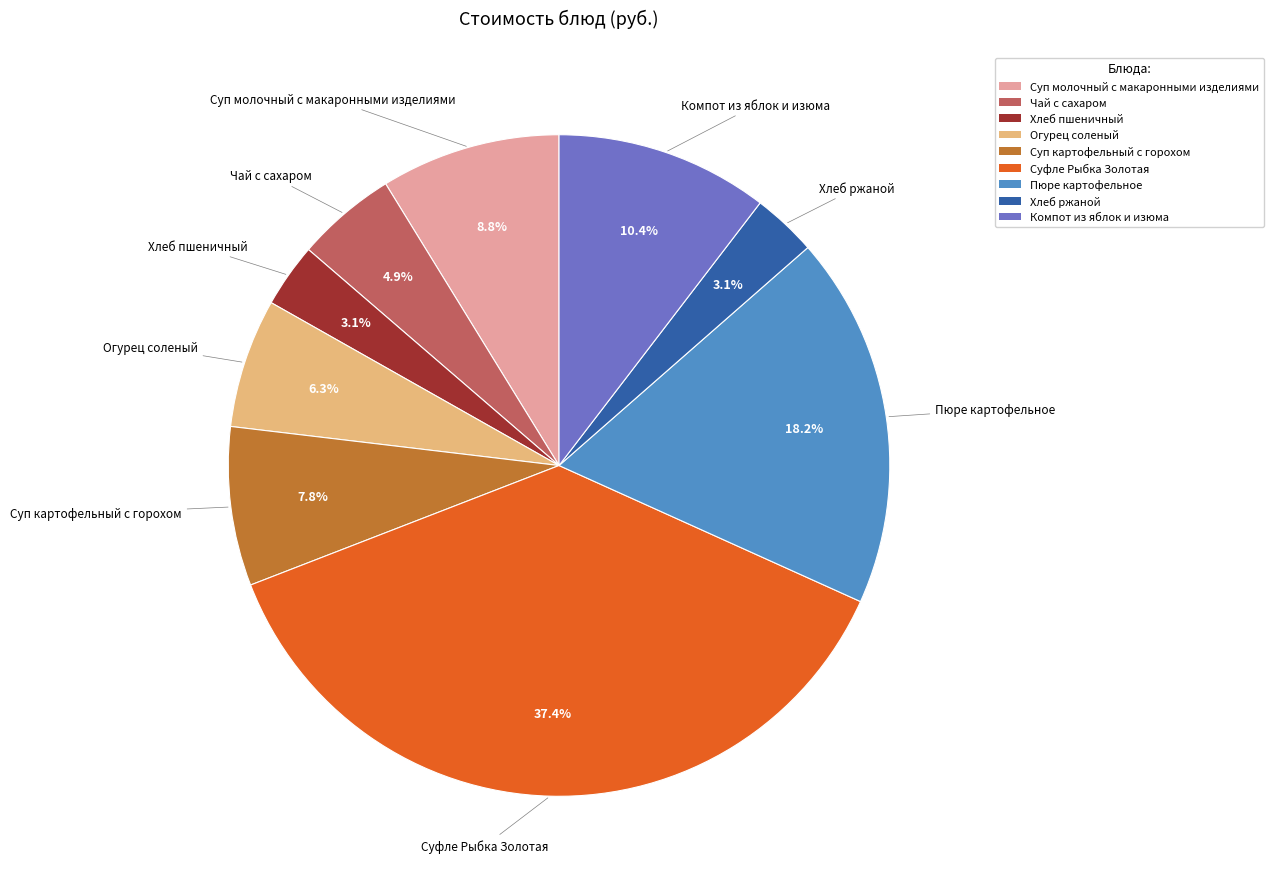

Does any single category account for the majority?

No